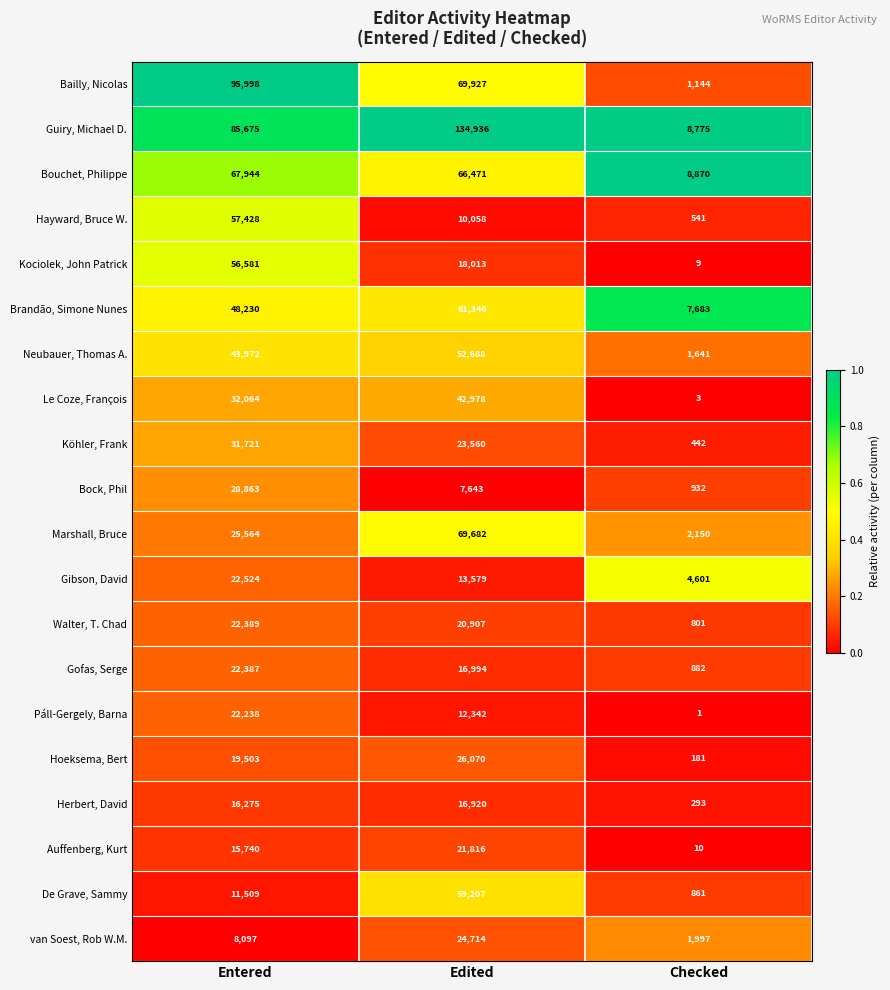

The value of Páll-Gergely, Barna at Entered is 13204. True or false?

False